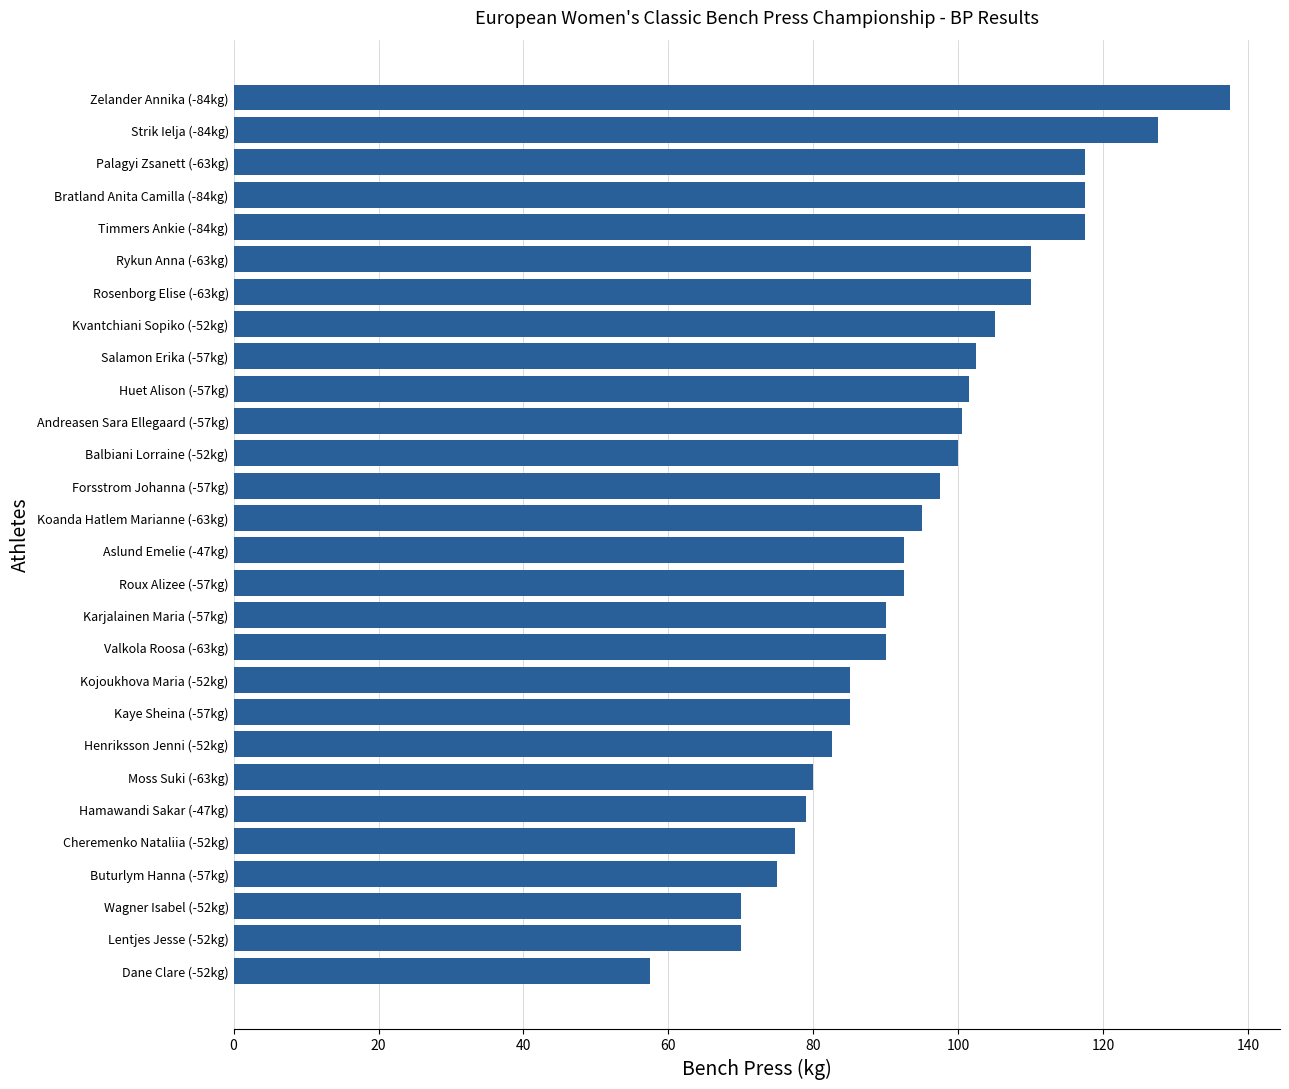

Between Kojoukhova Maria (-52kg) and Strik Ielja (-84kg), which is larger?

Strik Ielja (-84kg)